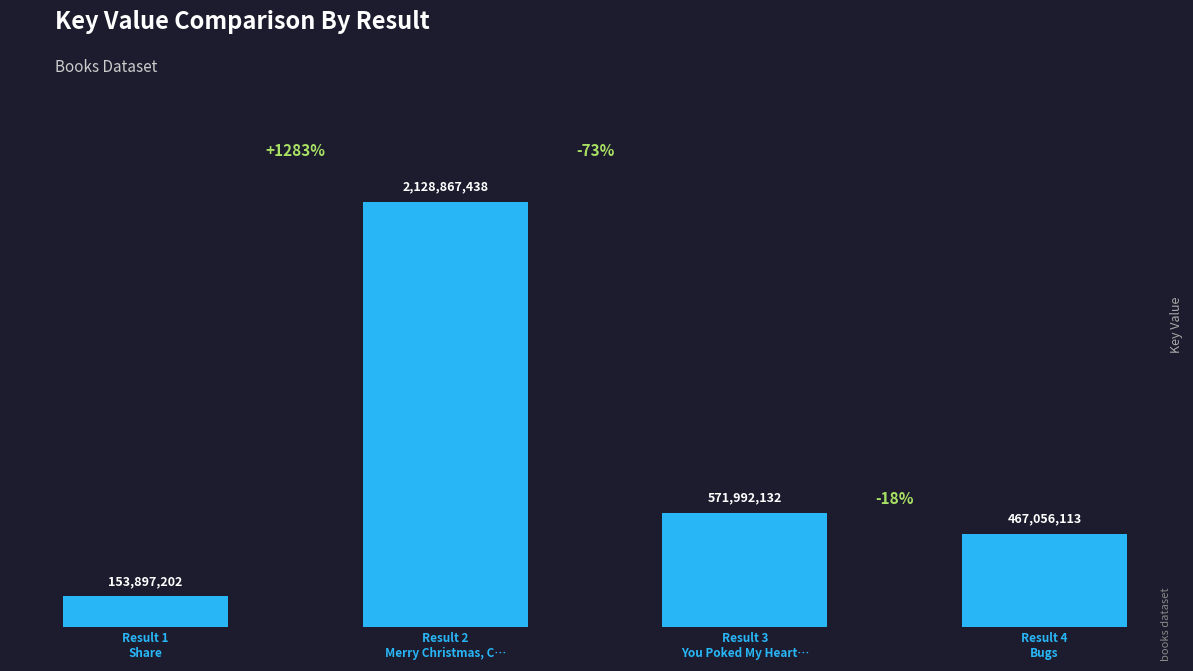

Where does the data first go above 571992132?

Result 2
Merry Christmas, C…